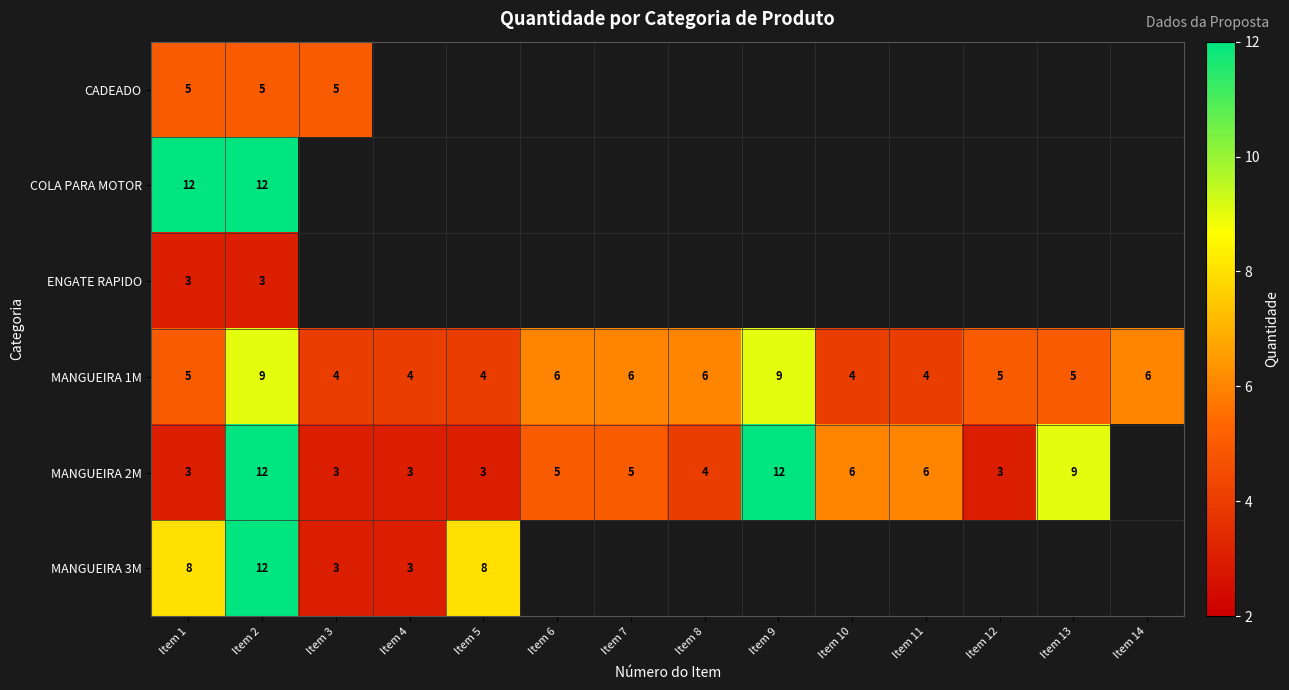

How many MANGUEIRA 1M values are between 4 and 6?

12